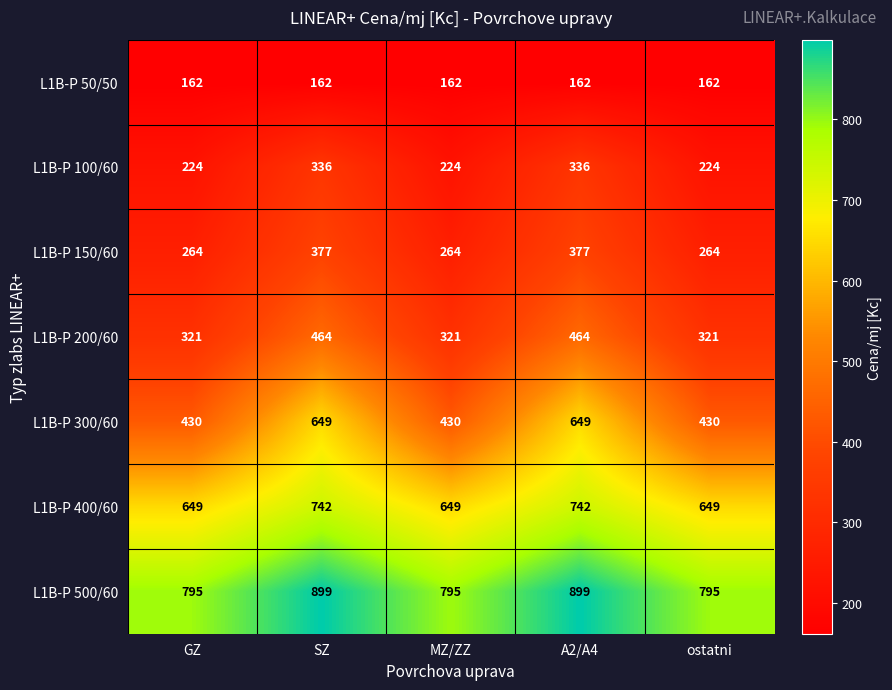

What is the sum of the L1B-P 400/60 values at SZ and GZ?

1391